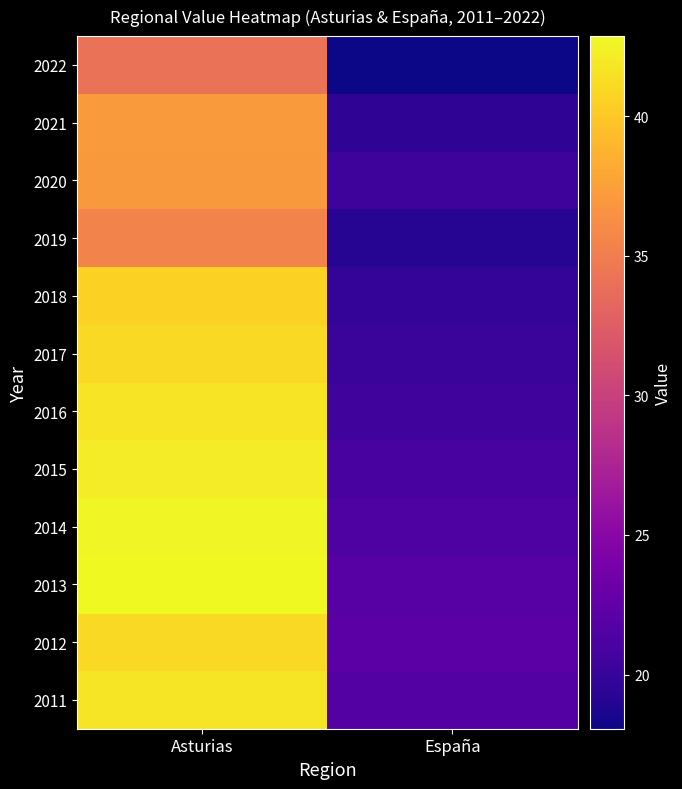

Reading right to left, extract all data points from this chart.

2011: España=21.7	Asturias=41.8
2012: España=22.1	Asturias=41.1
2013: España=21.9	Asturias=42.9
2014: España=21.4	Asturias=42.6
2015: España=21.0	Asturias=42.2
2016: España=20.5	Asturias=41.6
2017: España=20.1	Asturias=41.1
2018: España=19.8	Asturias=40.6
2019: España=19.1	Asturias=35.4
2020: España=20.3	Asturias=37.0
2021: España=19.6	Asturias=37.1
2022: España=18.1	Asturias=34.1